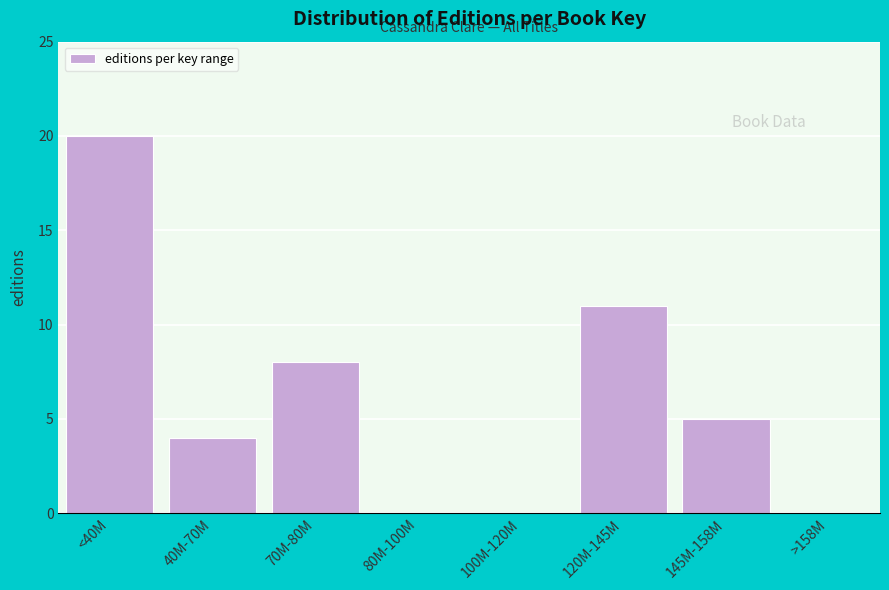

Reading left to right, what are all the values shown in this chart?

<40M=20	40M-70M=4	70M-80M=8	80M-100M=0	100M-120M=0	120M-145M=11	145M-158M=5	>158M=0